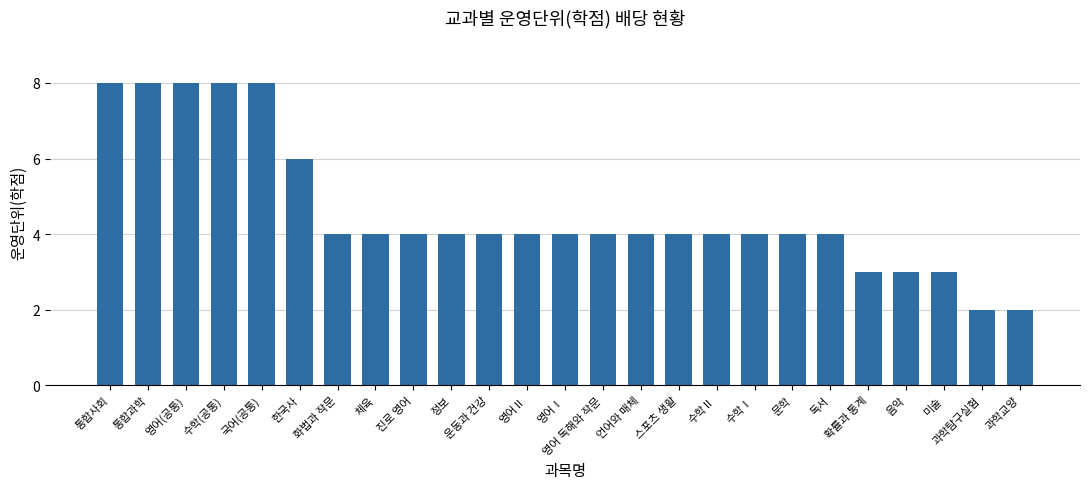

Approximately how many times larger is the value at 미술 compared to 수학(공통)?

0.4